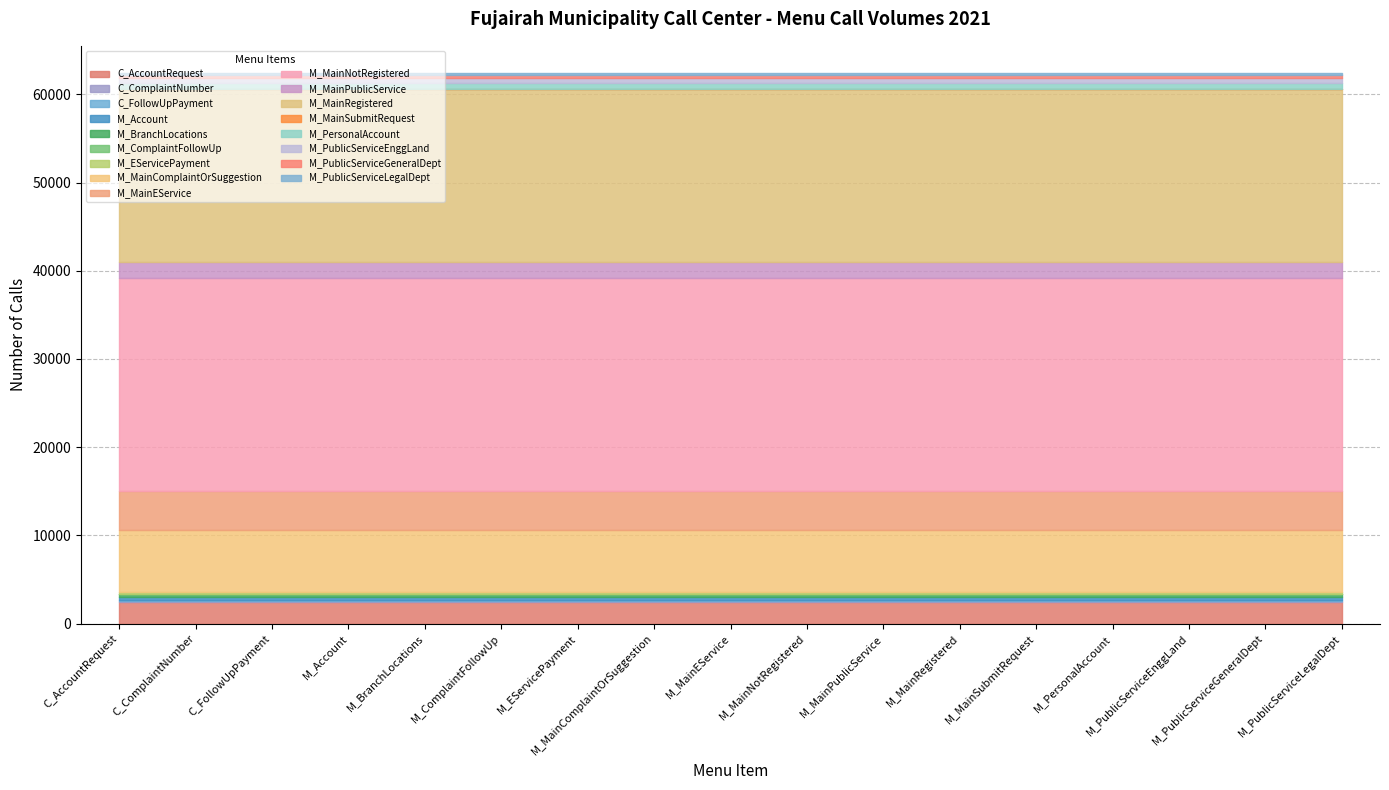

Reading left to right, what are all the values shown in this chart?

Collect_AccountRequest=2497	Collect_ComplaintNumber=111	Collect_FollowUpPayment=15	Menu_Account=394	Menu_BranchLocations=349	Menu_ComplaintFollowUp=12	Menu_EServicePayment=232	Menu_MainComplaintOrSuggestion=6970	Menu_MainEService=4438	Menu_MainNotRegistered=24198	Menu_MainPublicService=1817	Menu_MainRegistered=19524	Menu_MainSubmitRequest=87	Menu_PersonalAccount=683	Menu_PublicServiceEnggLand=571	Menu_PublicServiceGeneralDept=301	Menu_PublicServiceLegalDept=177